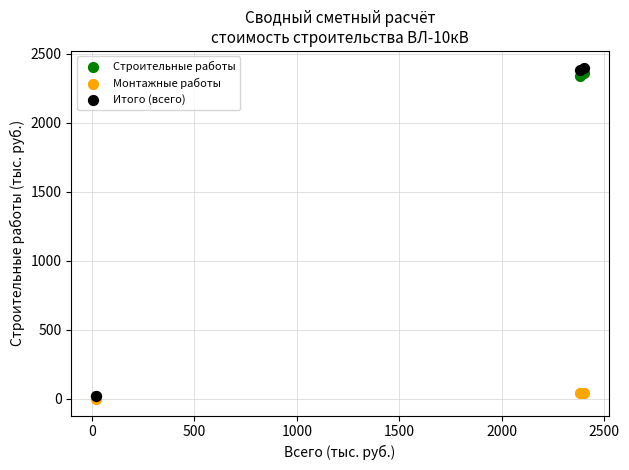

Which series contains the highest Y value?

Итого (всего)